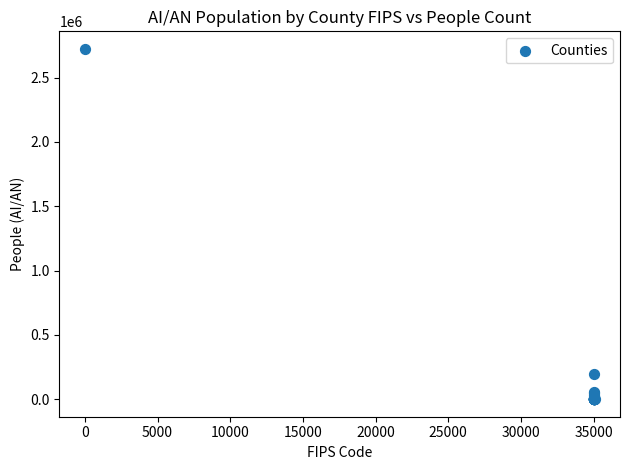

What Y value in the scatter plot is closest to 1361338?

197712